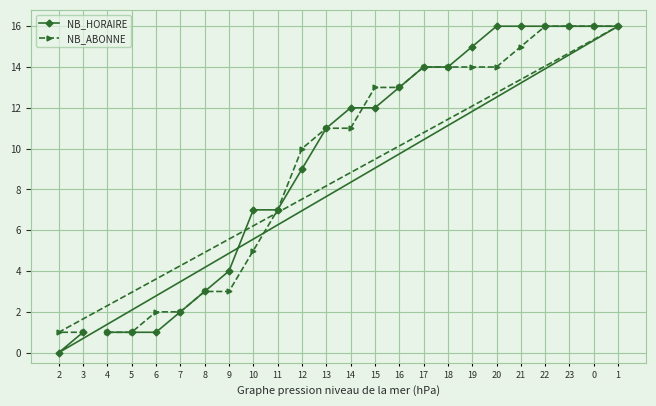

What is the sum of the NB_HORAIRE values at 3 and 23?

17